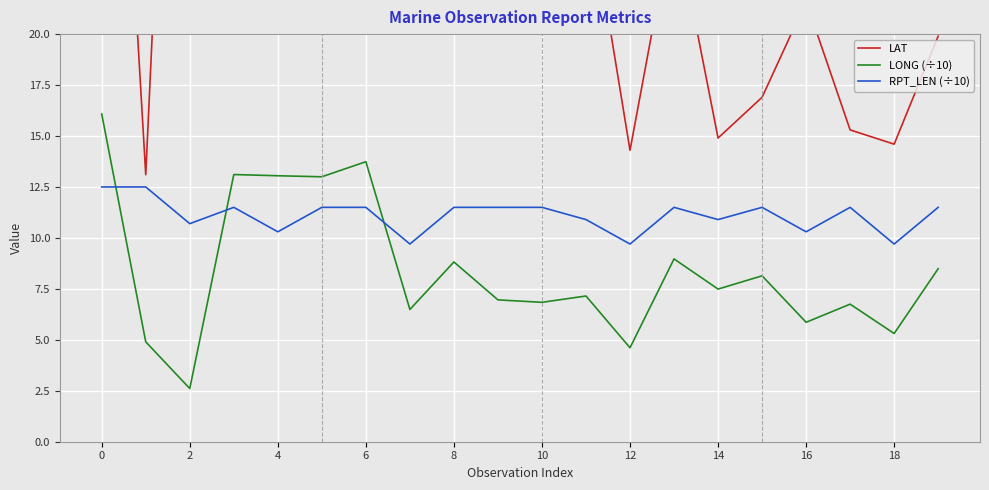

Which series has the widest spread of values?

LAT